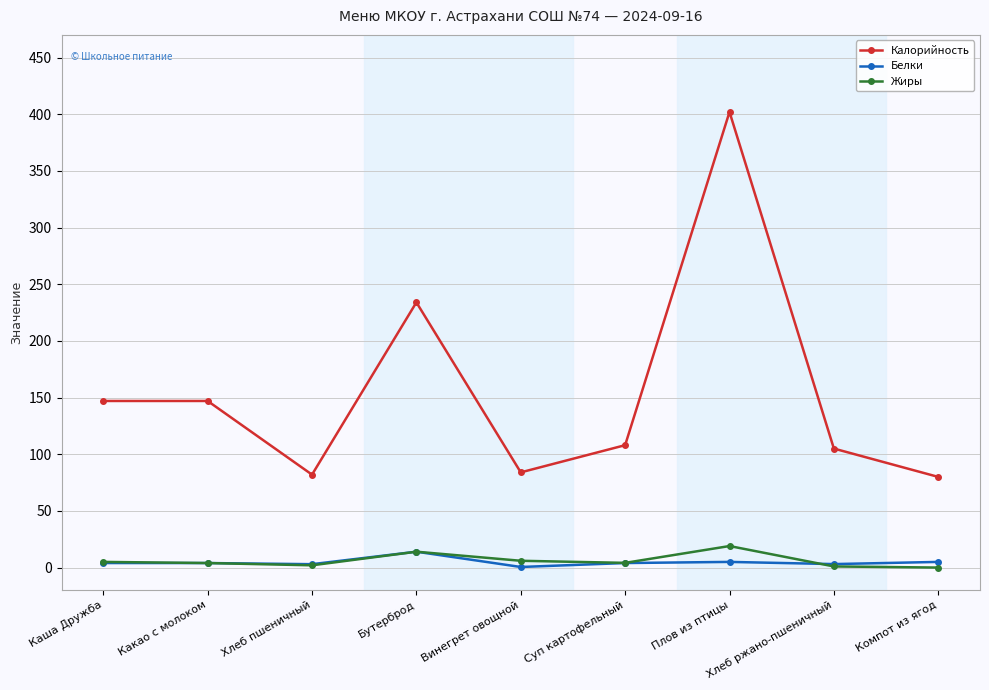

Where is the first local minimum for Калорийность?

Хлеб пшеничный